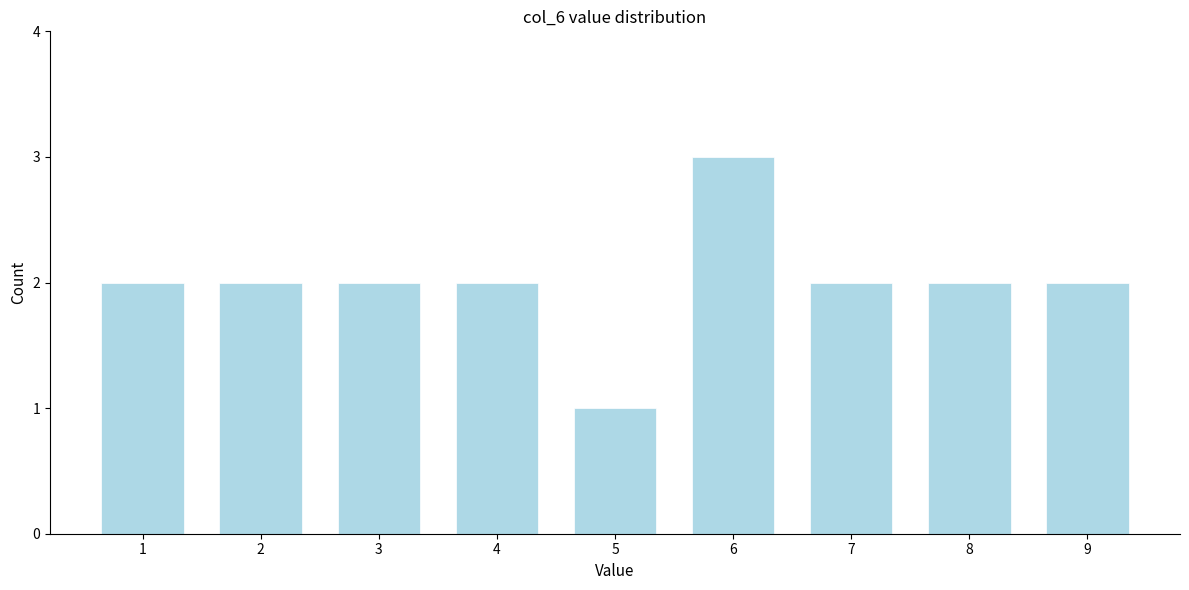

Reading left to right, transcribe all the data shown in this chart.

2	2	2	2	1	3	2	2	2